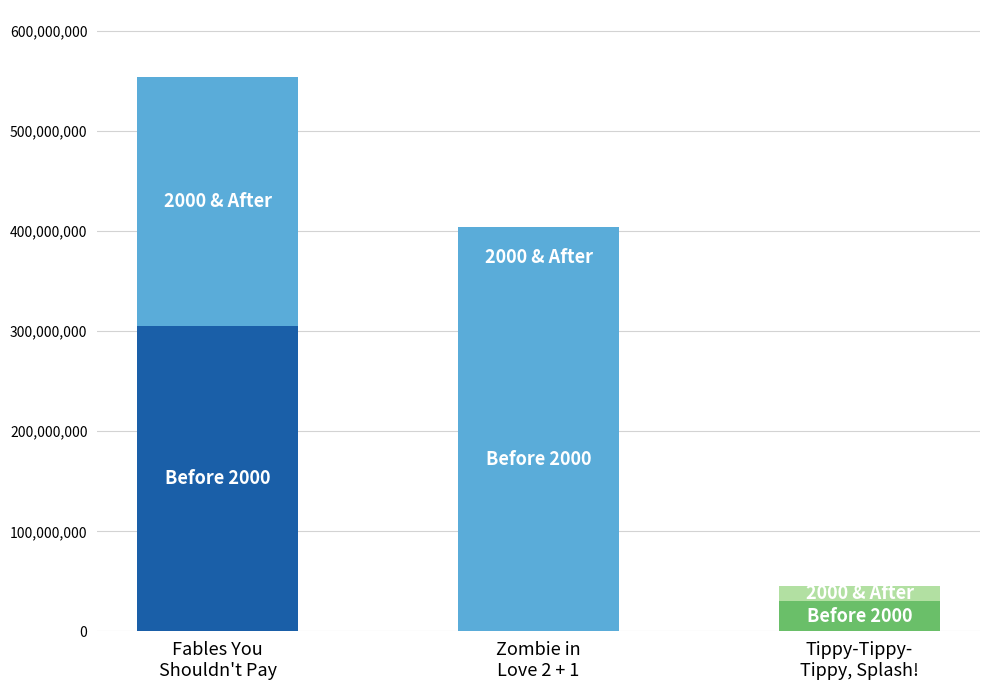

What is the change in value from Zombie in Love 2 + 1 to Tippy-Tippy-Tippy, Splash!?

-358410659